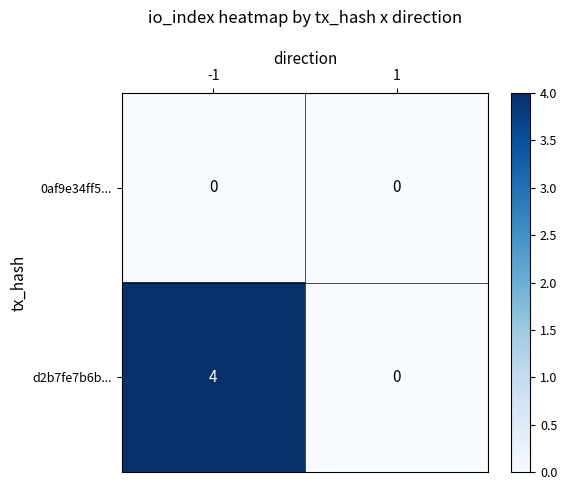

Reading left to right, extract all data points from this chart.

0af9e34ff5...: -1=0	1=0
d2b7fe7b6b...: -1=4	1=0